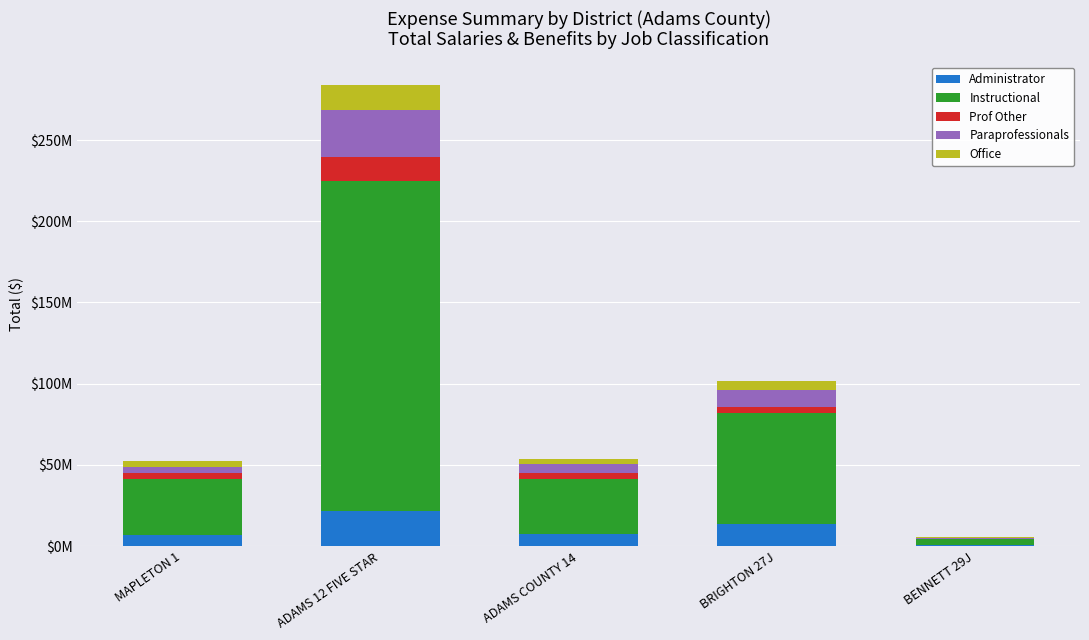

Are the bars horizontal?

No